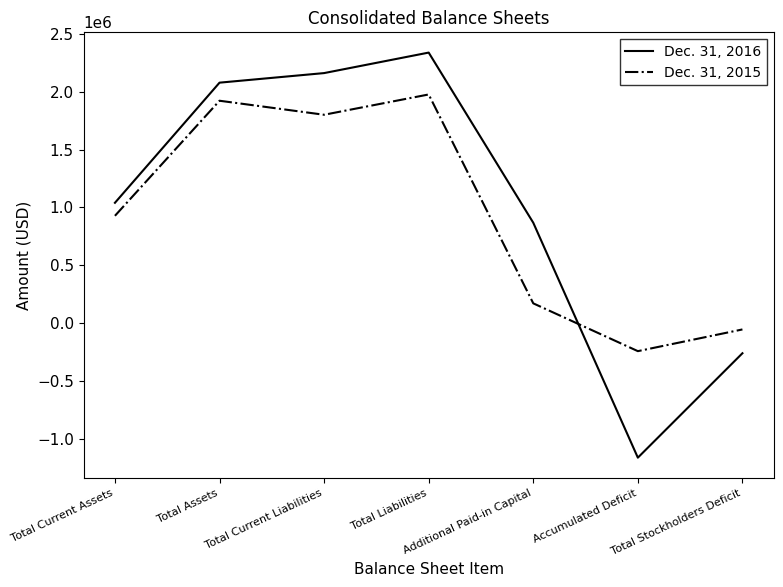

How many times do Dec. 31, 2016 and Dec. 31, 2015 cross each other?

1